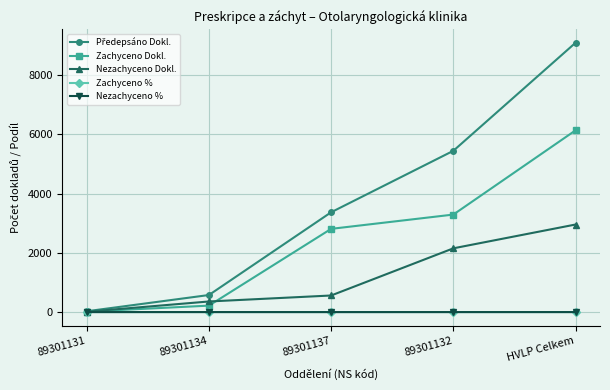

What is the difference between the maximum and minimum values in the Zachyceno % series?

0.5